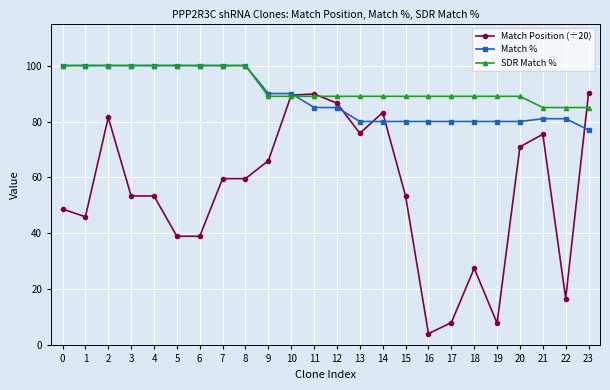

How many data points does each series have?

24